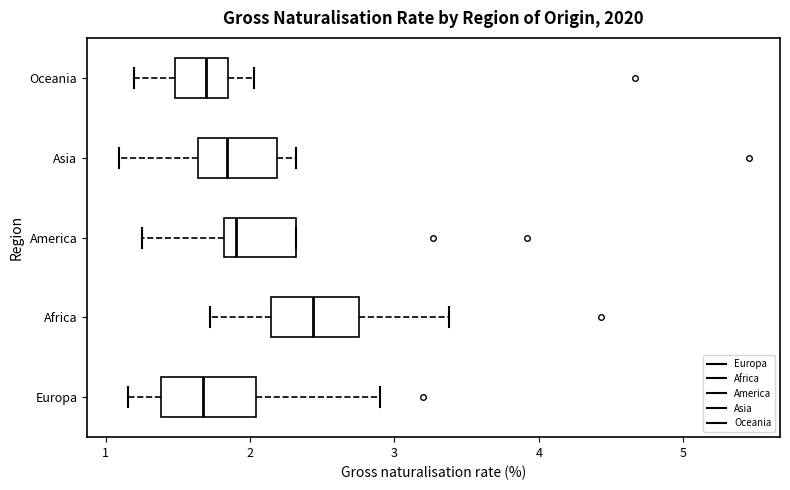

Where is the right edge of the box for Africa on the x-axis? The values are not printed on the chart, so give them approximately, as read against the axis.

2.8